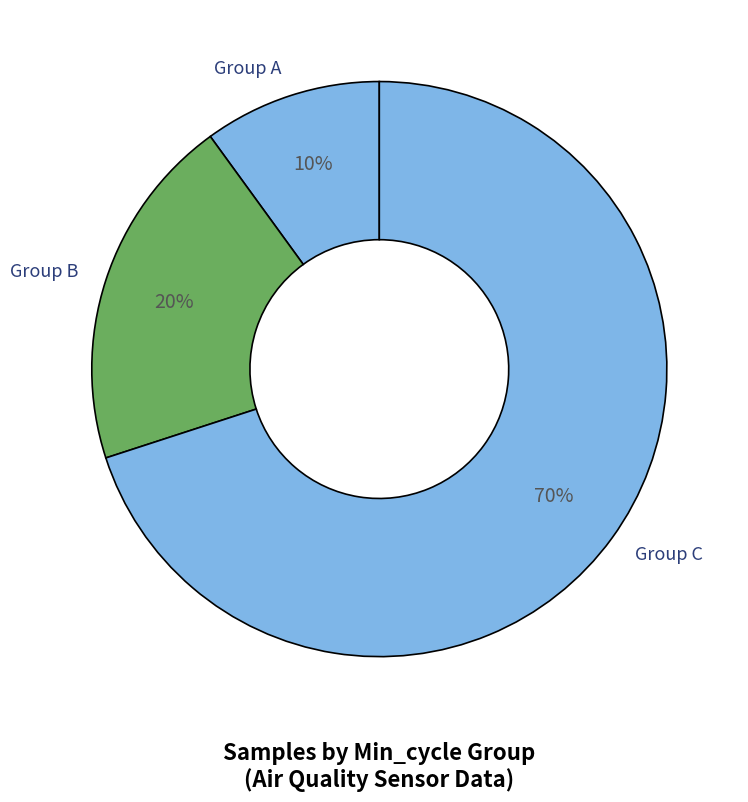

Is it true that Group C is 70% of the pie?

True